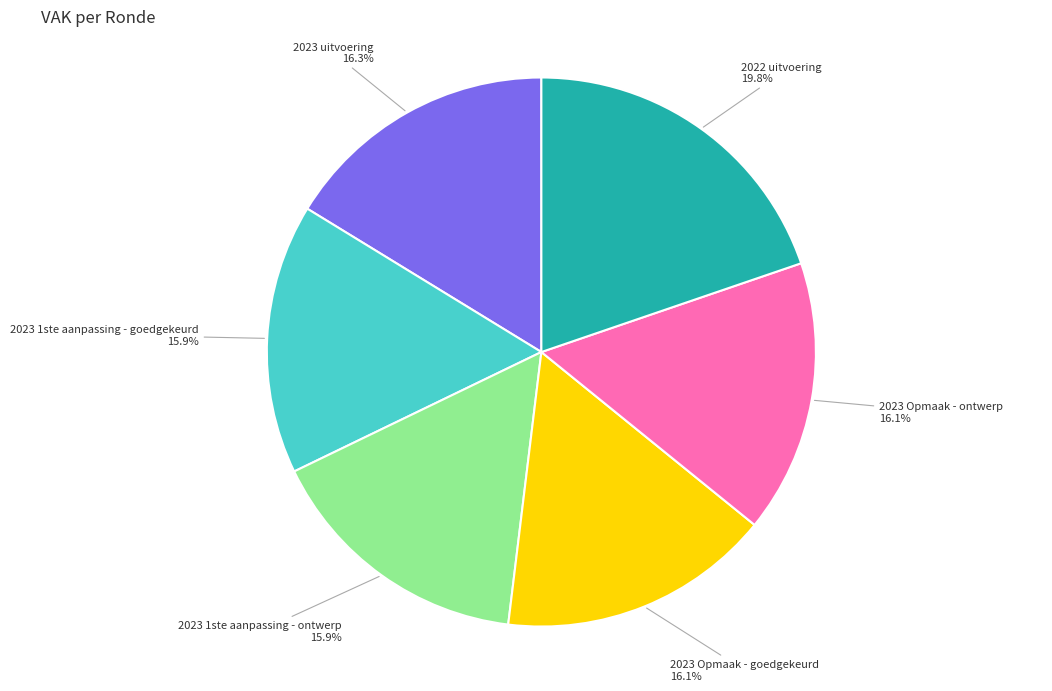

Approximately how many times larger is the value at 2023 1ste aanpassing - goedgekeurd compared to 2023 1ste aanpassing - ontwerp?

1.0